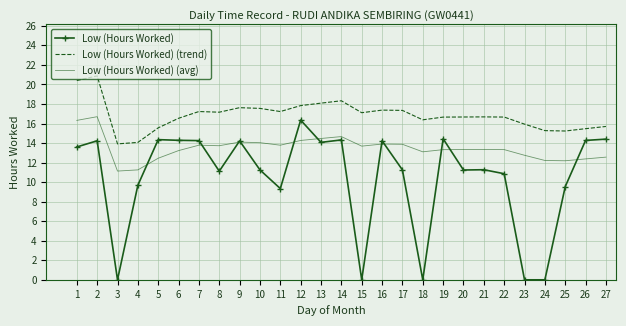

Where does the Low (Hours Worked) series first go above 11?

1